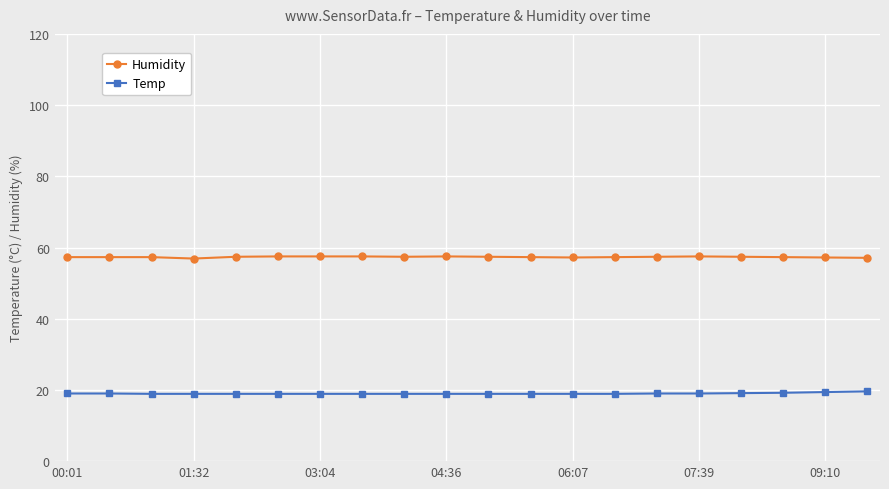

True or false: Humidity and Temp cross at least once.

False